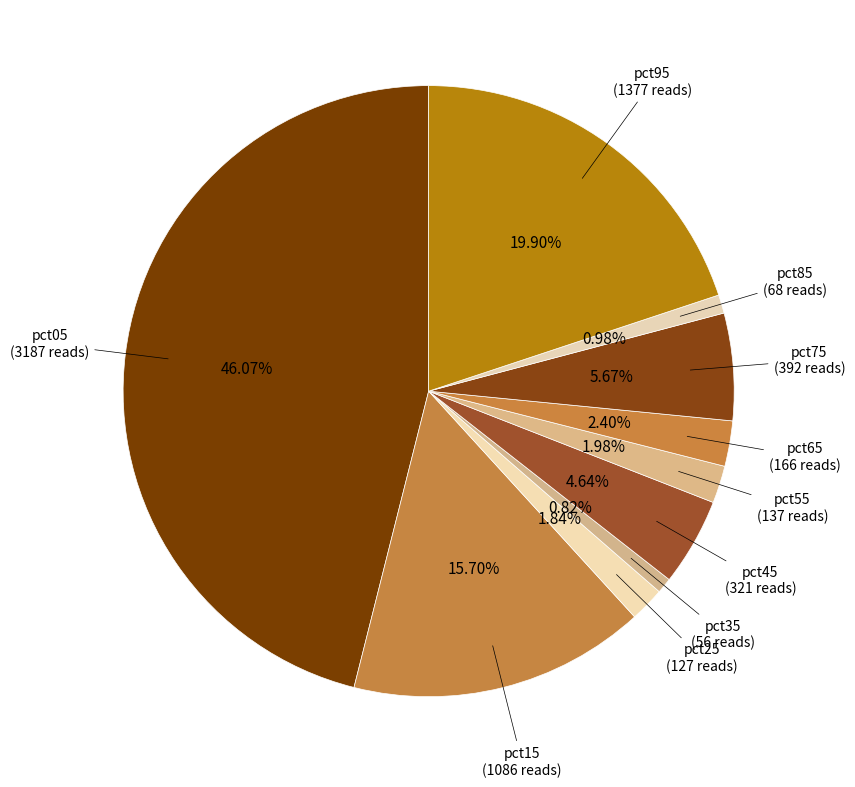

Which category has the smallest portion of the pie?

pct35